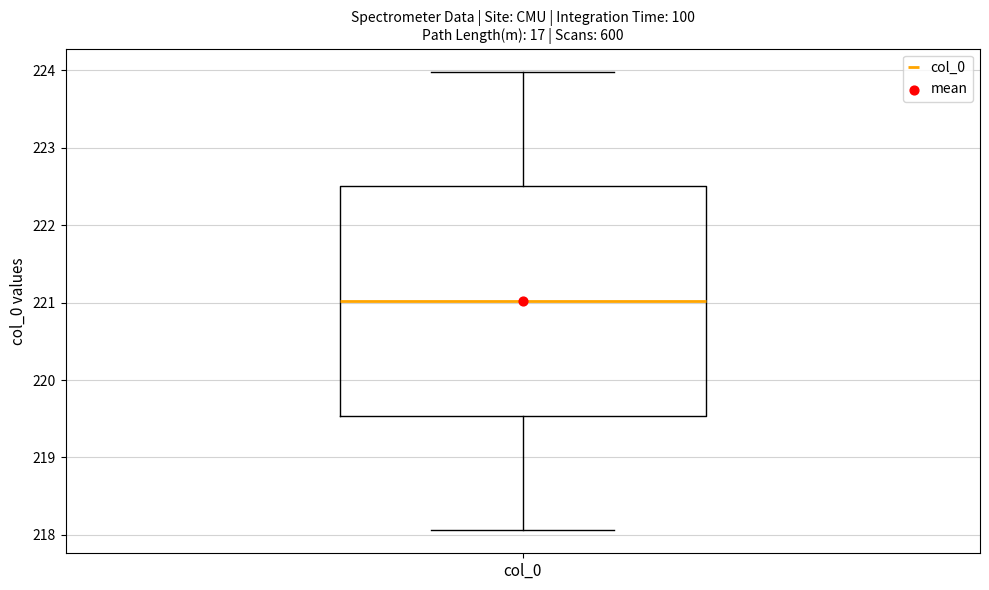

Read this box plot against the y-axis: the position of the median line, the range covered by the box, and the ends of both whiskers. The values are not printed on the chart, so give them approximately, as read against the axis.

median 221.0, box 219.5 to 222.5, whiskers 218.1 to 224.0